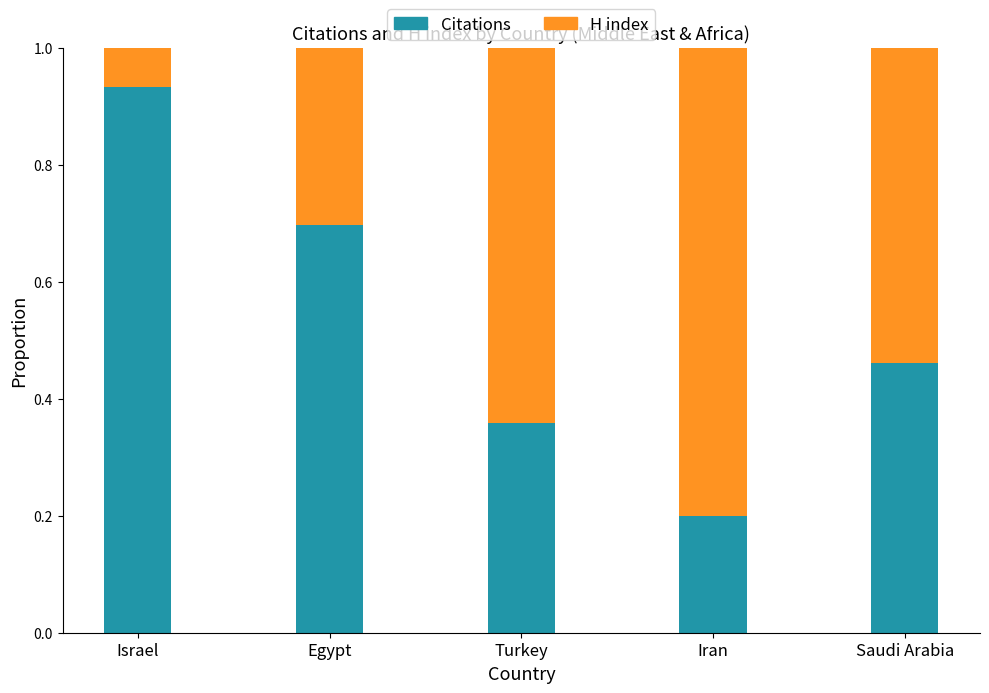

What is the total value across all series at Saudi Arabia?

1.0